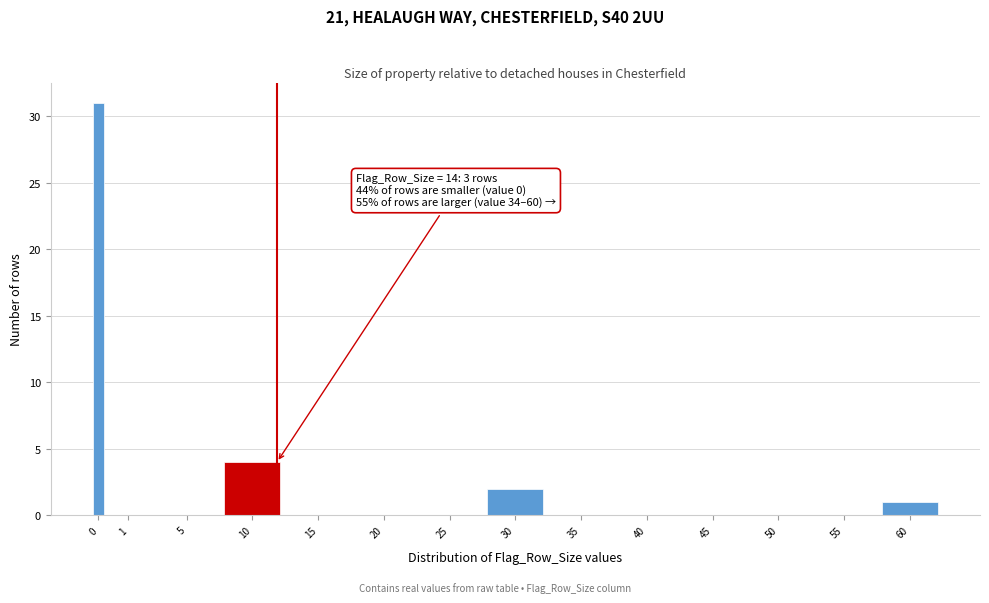

Reading right to left, transcribe all the data shown in this chart.

60=1	55=0	50=0	45=0	40=0	35=0	30=2	25=0	20=0	15=0	10=4	5=0	1=0	0=31